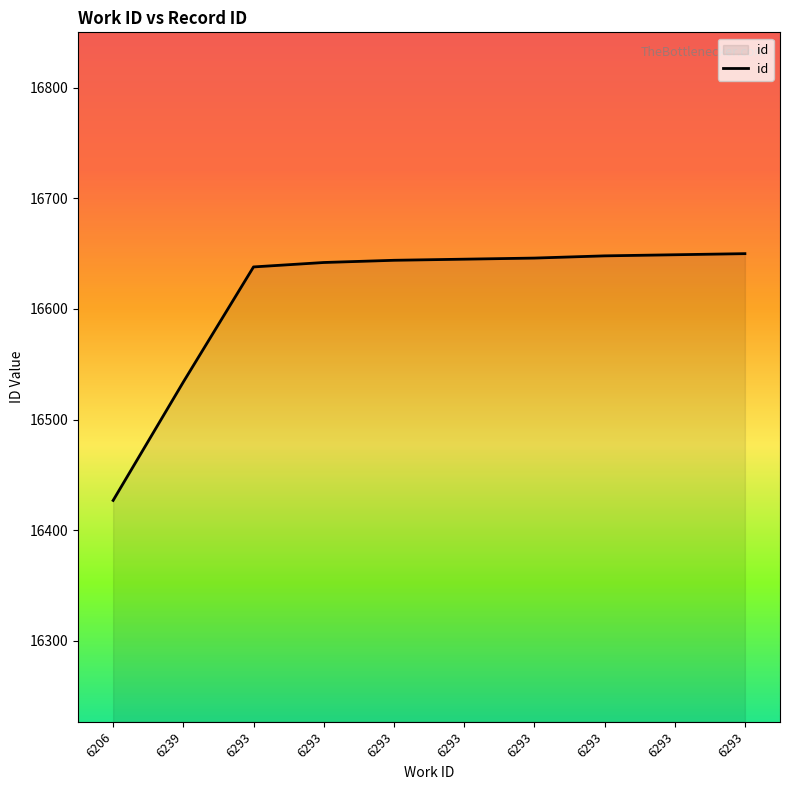

Does the chart display data point markers on the line(s)?

No